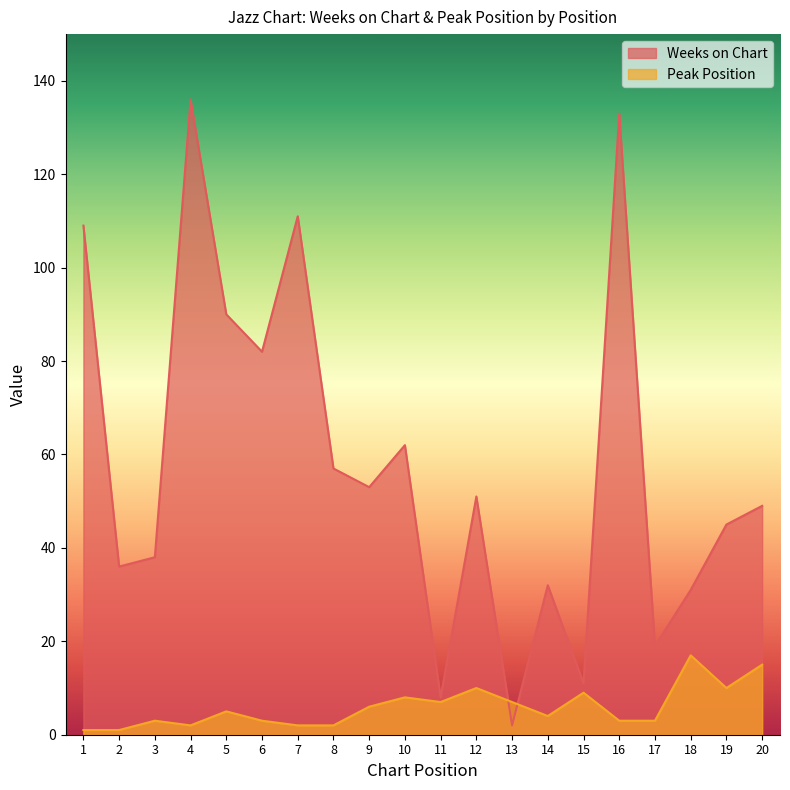

In Peak Position, how many points are higher than both neighbors (excluding endpoints)?

6